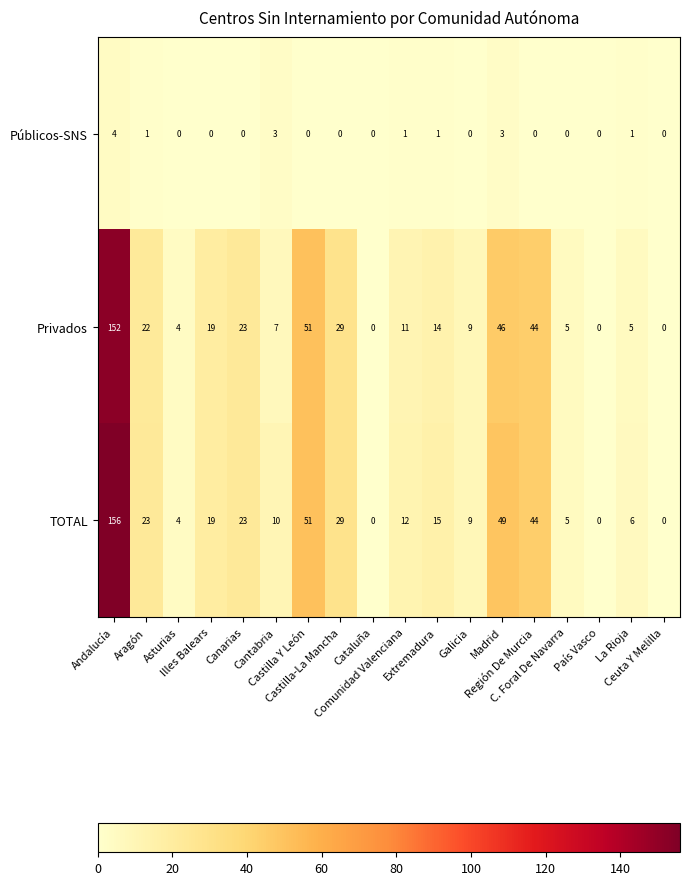

Count the number of data series in this chart.

3